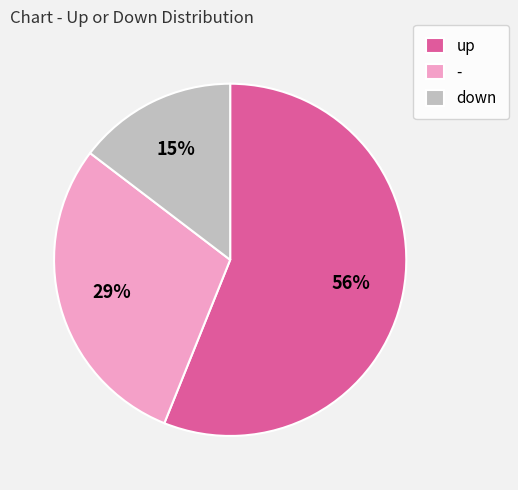

Which slice is the smallest?

down